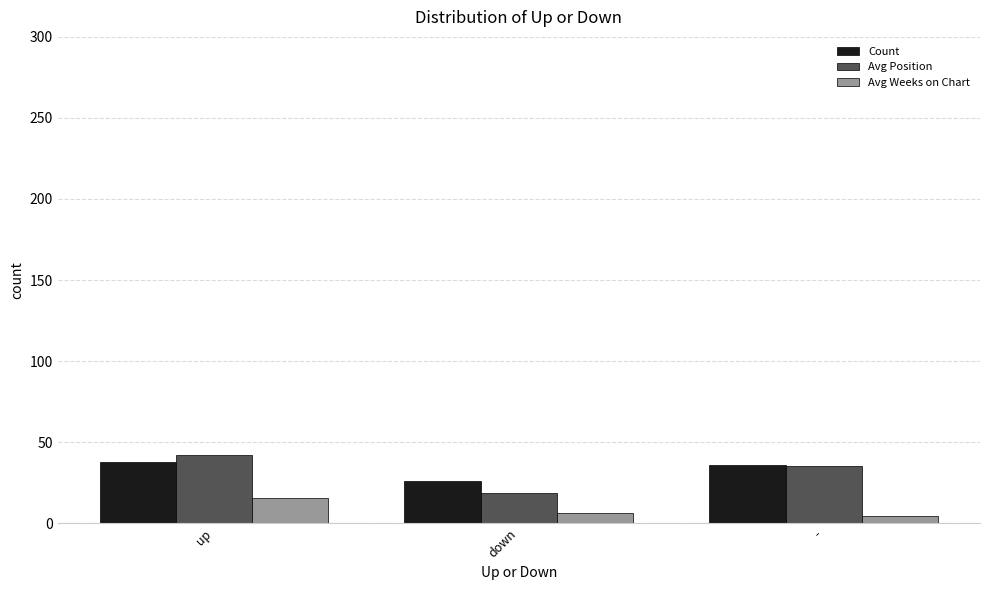

List the series in order of their peak value, lowest first.

Avg Weeks on Chart, Count, Avg Position